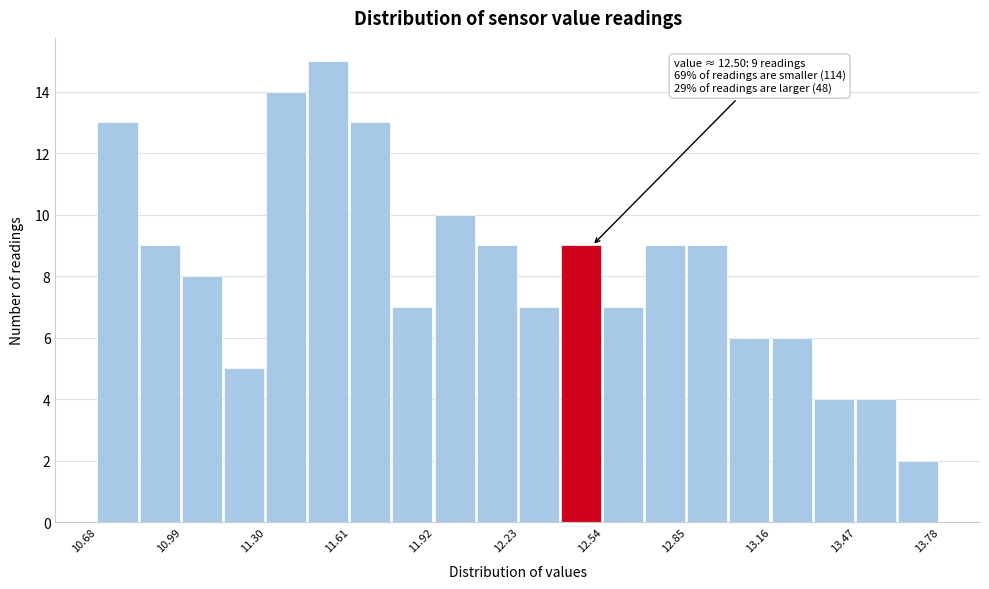

Read against the x-axis, roughly where is the centre of the tallest bar?

11.55